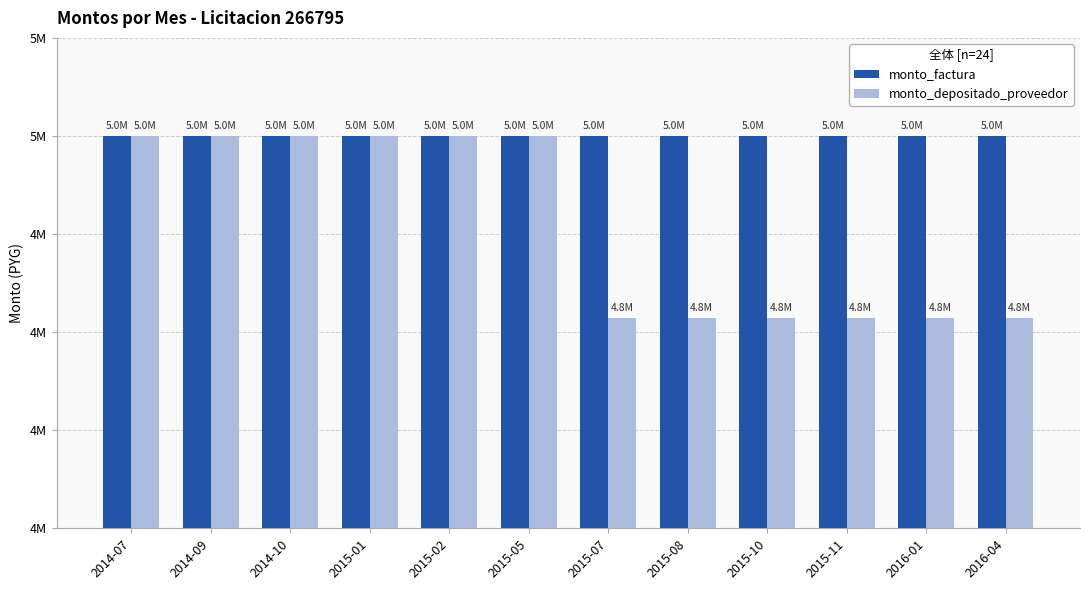

Which series has the widest spread of values?

monto_depositado_proveedor